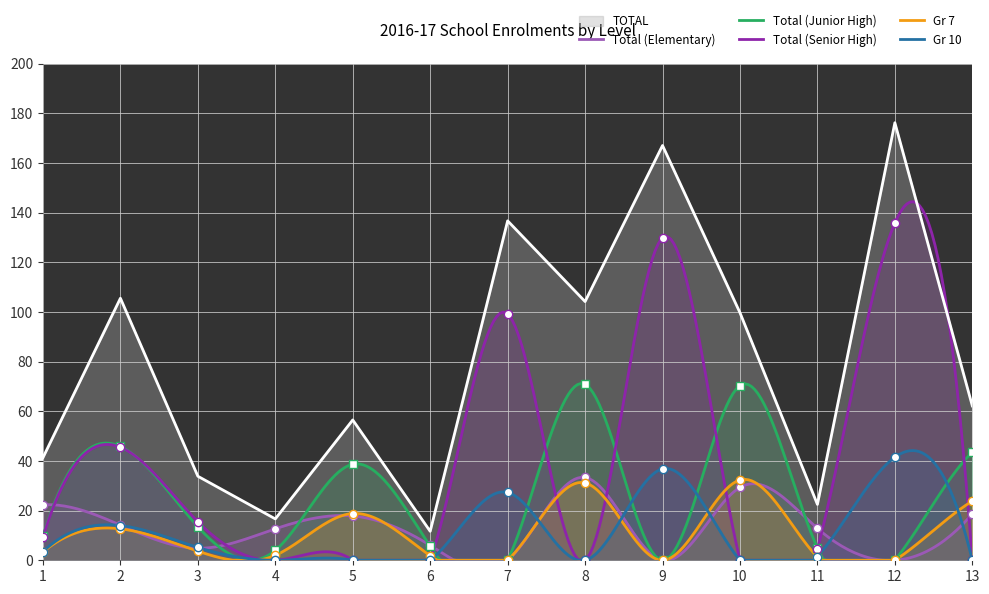

What is the highest value of the Gr 7 series?

32.6